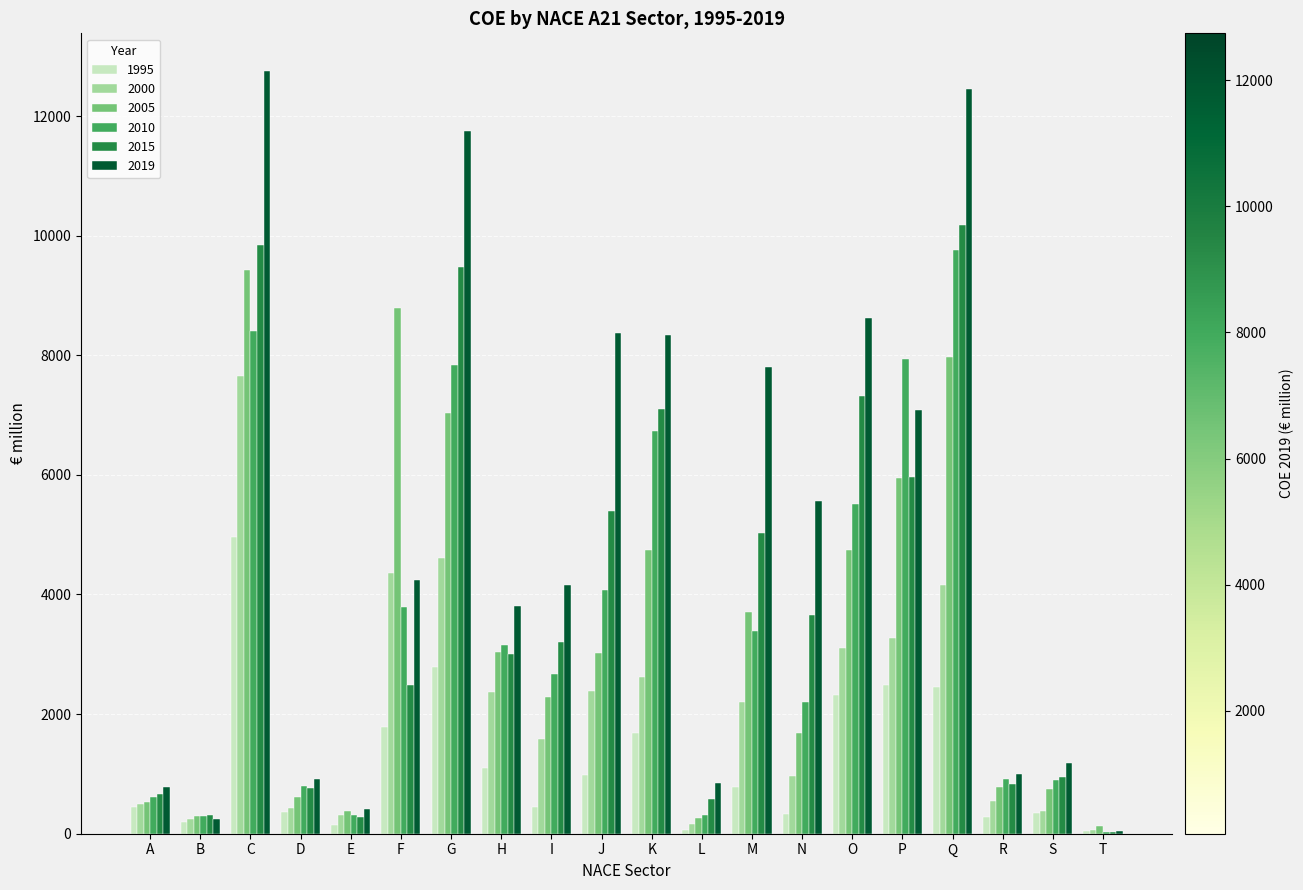

The value of 2015 at A is 656.9. True or false?

True